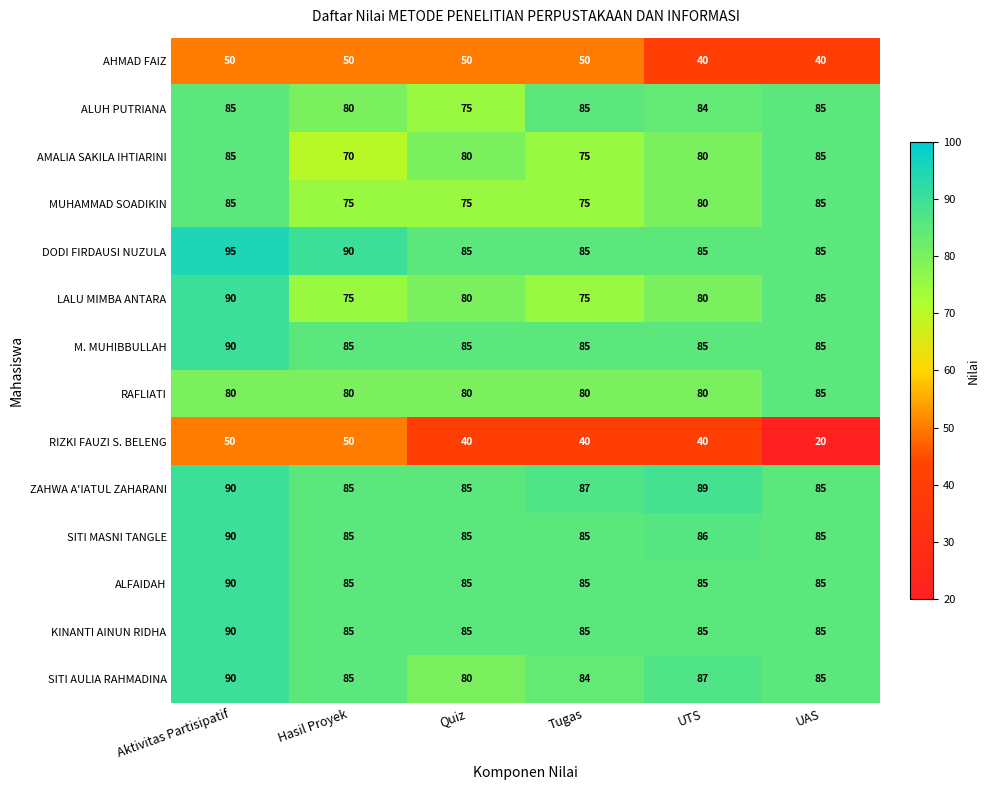

What is the difference between the second highest and second lowest values in the MUHAMMAD SOADIKIN series?

10